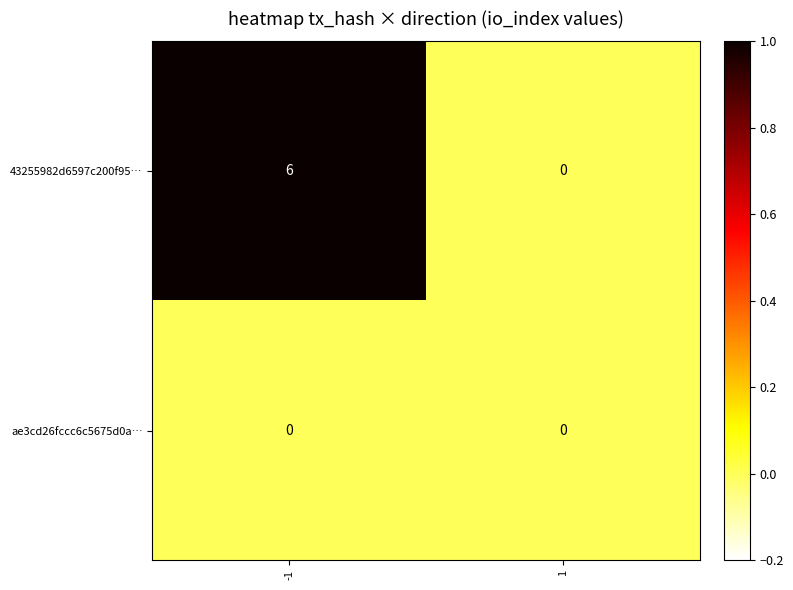

True or false: ae3cd26fccc6c5675d0a… has a value of 0 at -1.

True